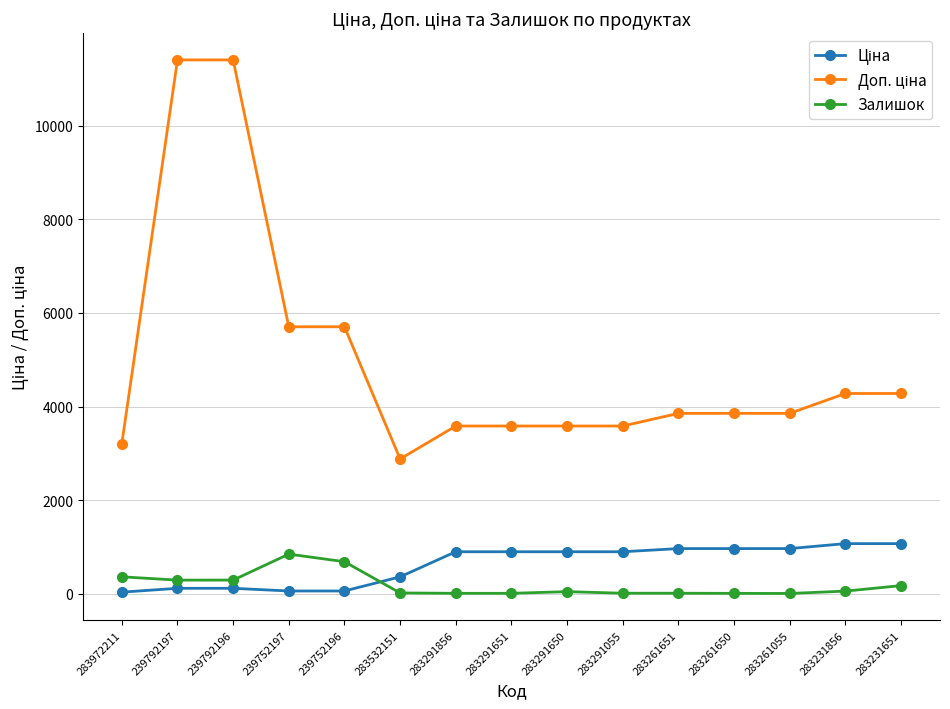

The Залишок series shows 4.0 at 283261055. True or false?

True